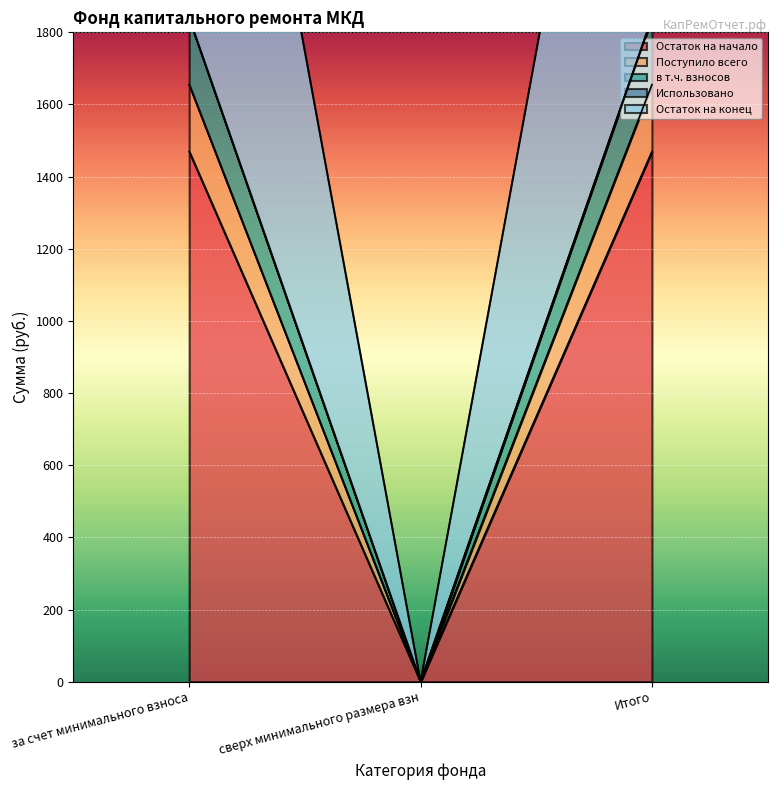

What is the approximate value of Остаток на начало at за счет минимального взноса?

1470.0